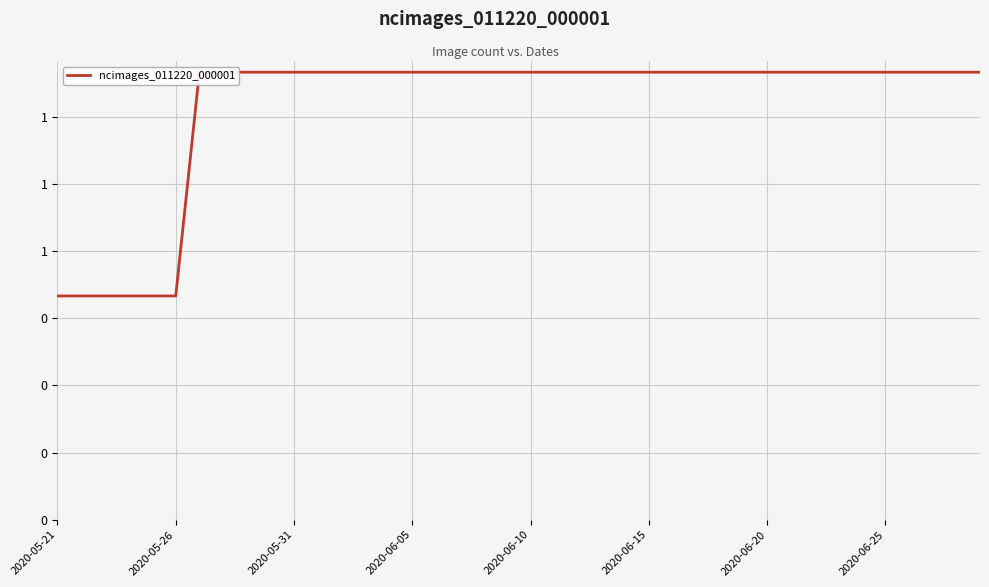

Reading left to right, list all the values displayed in this chart.

1	1	1	1	1	1	2	2	2	2	2	2	2	2	2	2	2	2	2	2	2	2	2	2	2	2	2	2	2	2	2	2	2	2	2	2	2	2	2	2